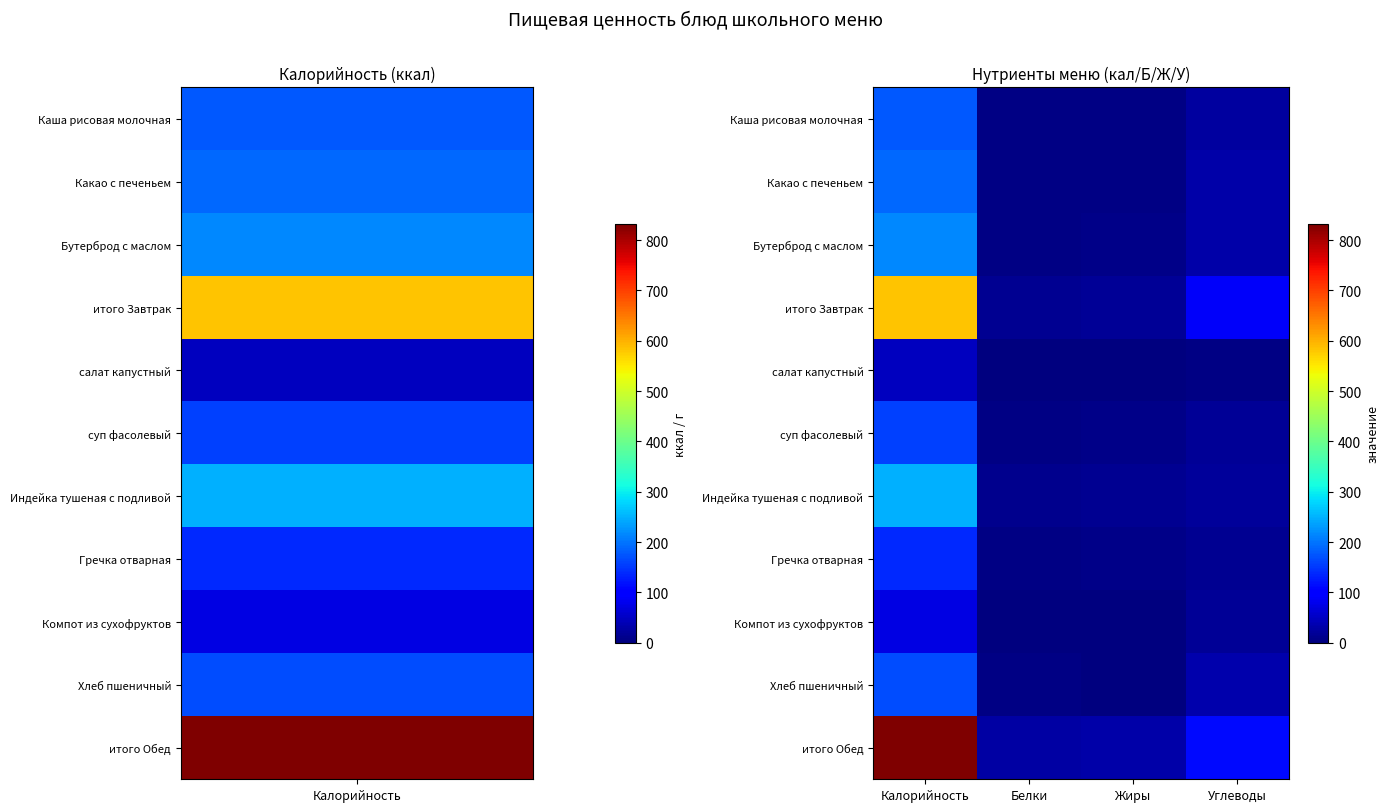

How many data points does each series have?

4